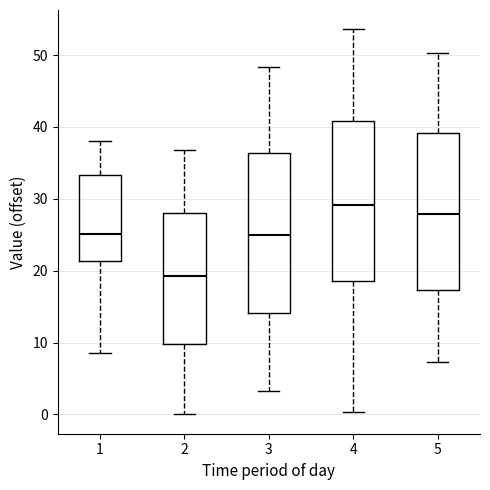

Reading left to right, read every box against the y-axis: the position of its median line, the range the box covers, and the ends of its whiskers. The values are not printed on the chart, so give them approximately, as read against the axis.

1: median 25, box 21 to 33, whiskers 9 to 38
2: median 19, box 10 to 28, whiskers 0 to 37
3: median 25, box 14 to 36, whiskers 3 to 48
4: median 29, box 19 to 41, whiskers 0 to 54
5: median 28, box 17 to 39, whiskers 7 to 50